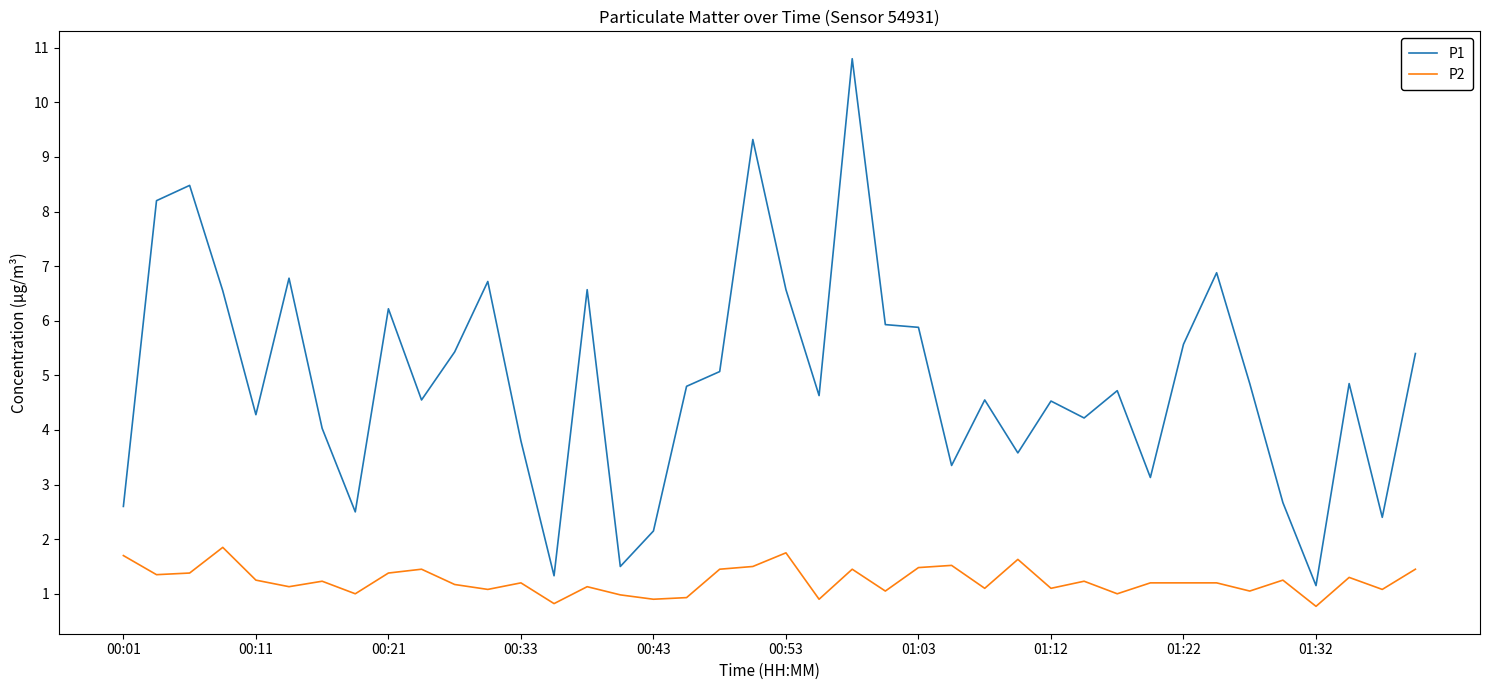

What is the difference between the maximum and minimum values in the P2 series?

1.1